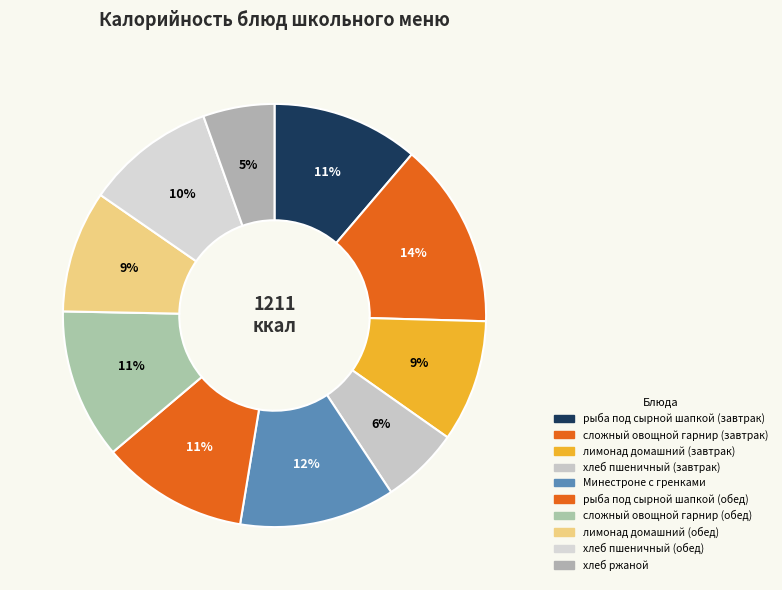

How many segments does this pie chart have?

10